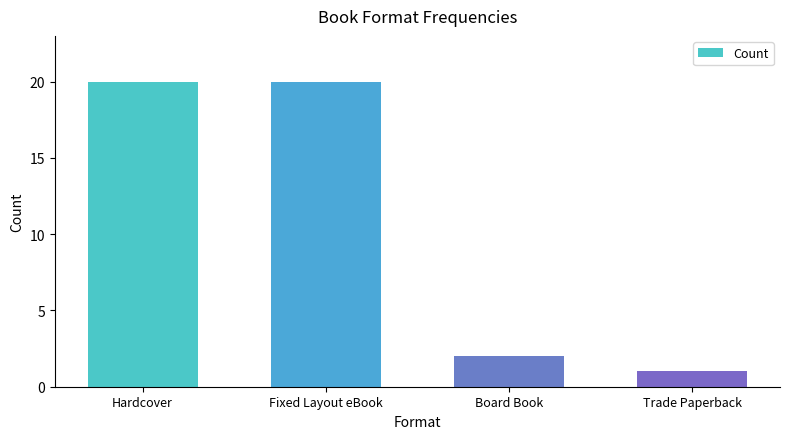

What is the sum of the values at Board Book and Hardcover?

22